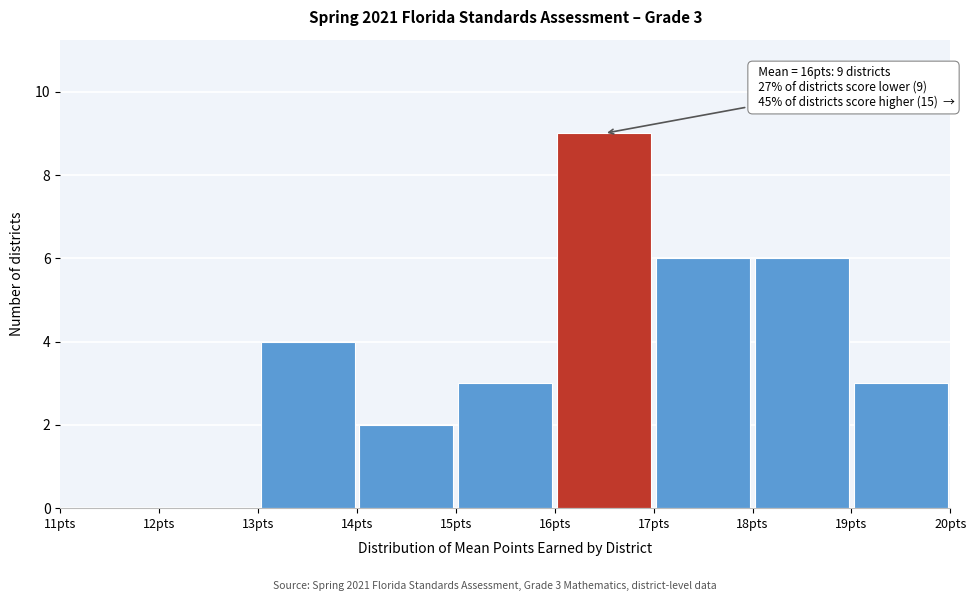

Over which range of the x-axis is the bar tallest?

16 to 17